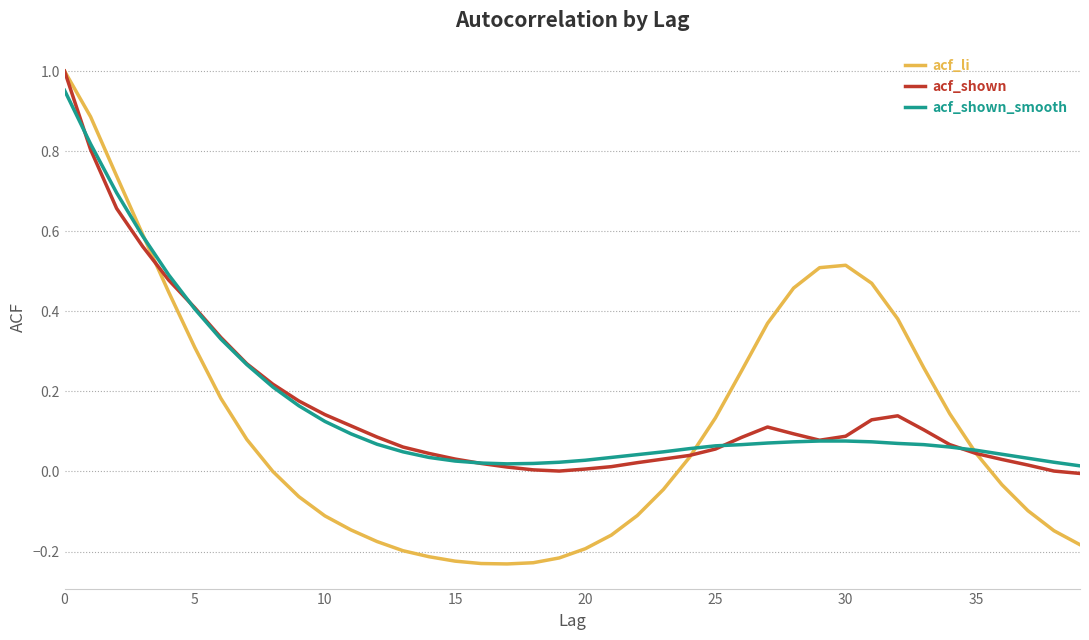

Which series has the largest range (max minus min)?

acf_li